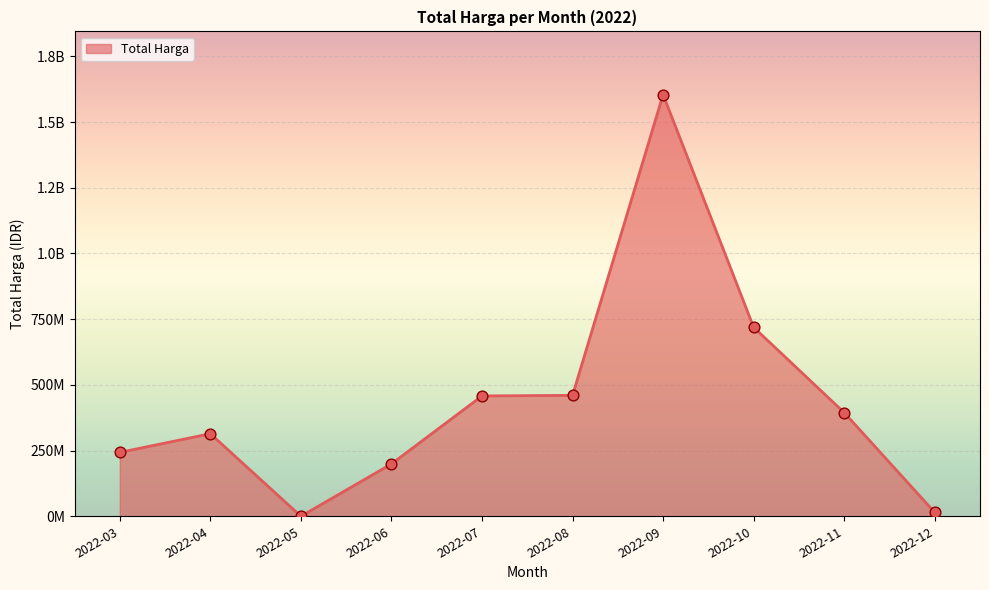

Is this an area chart (filled region under the line)?

Yes